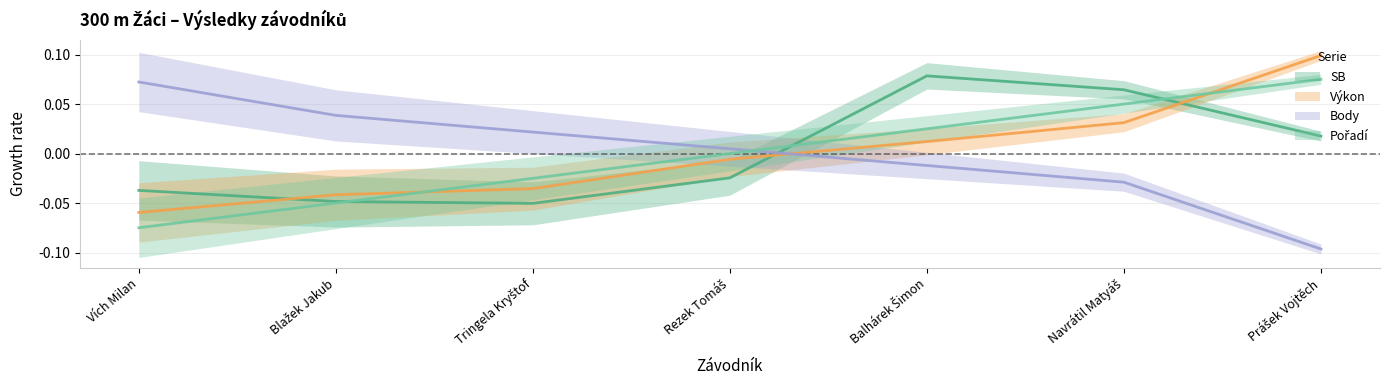

Which series has the largest range (max minus min)?

Body